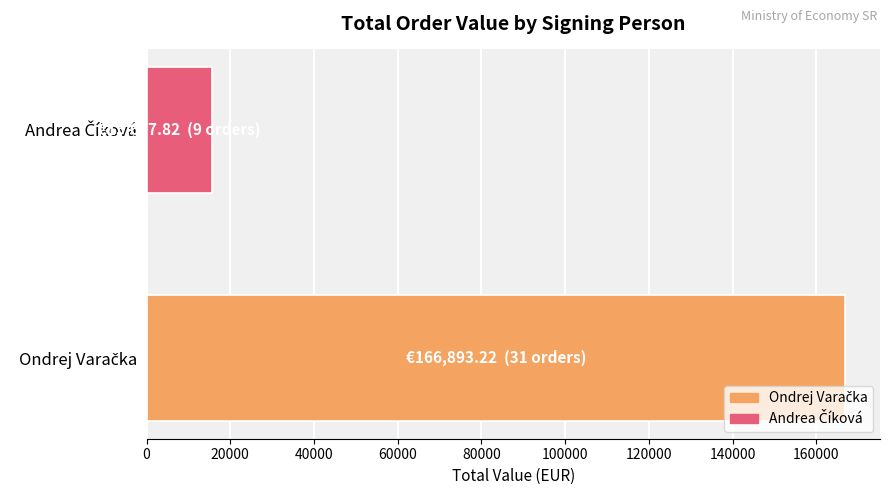

What is the maximum value shown in the chart?

166893.2